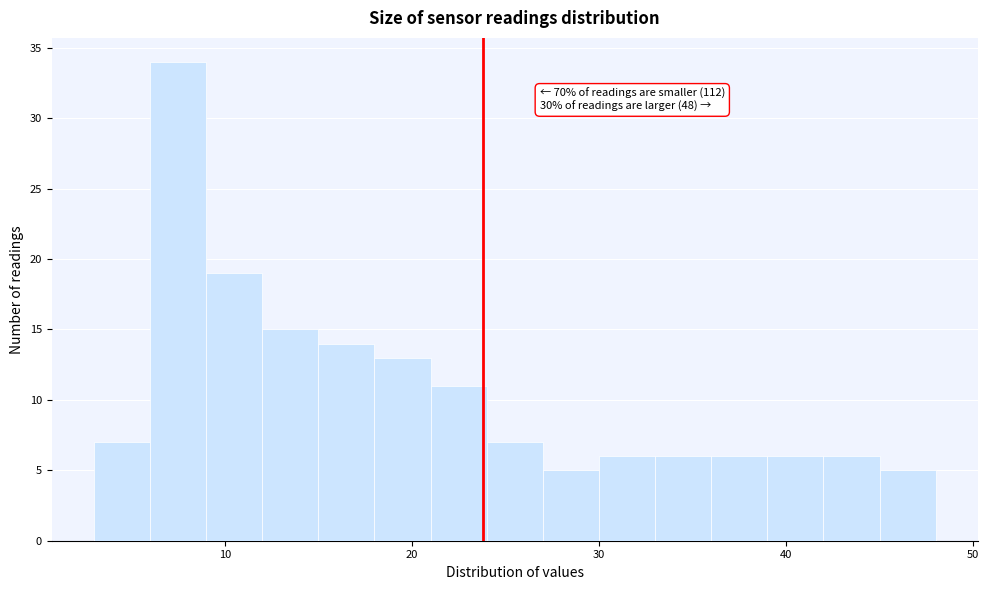

Around what value on the x-axis is the tallest bar? Give the approximate position of its centre, as read against the axis.

8